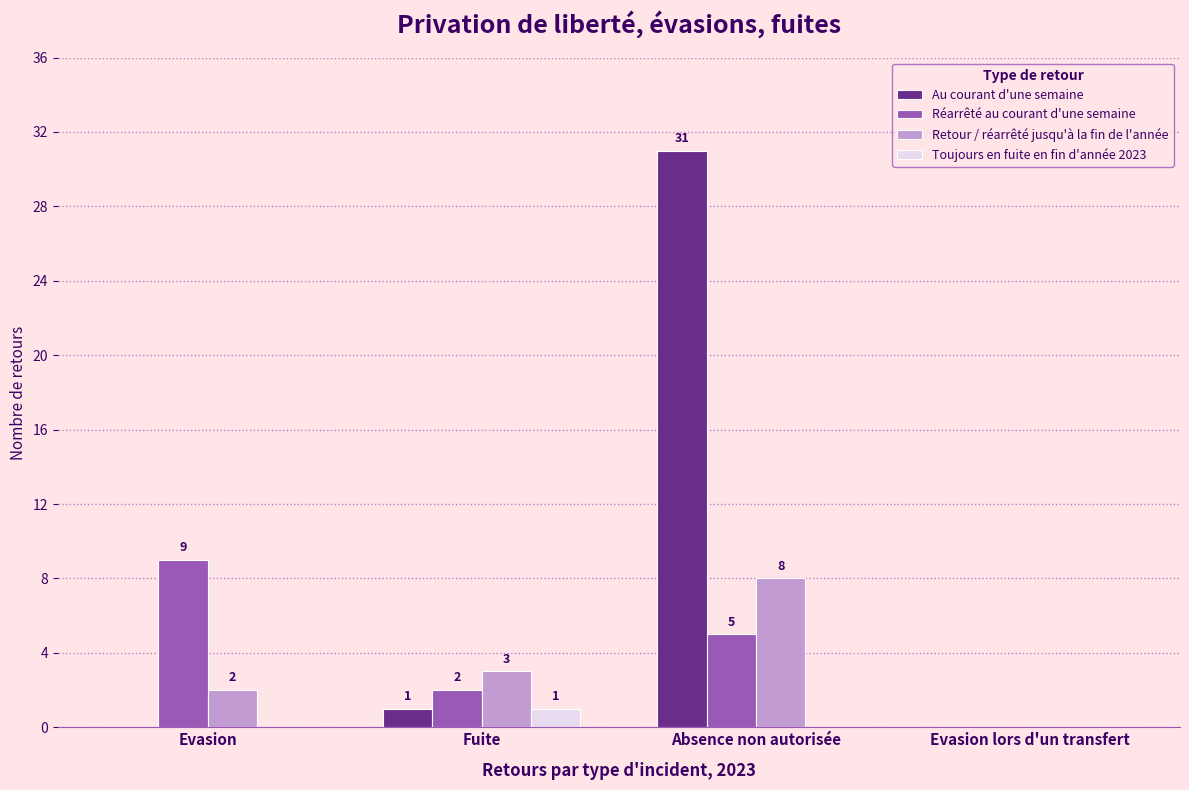

How many groups of bars are there?

4